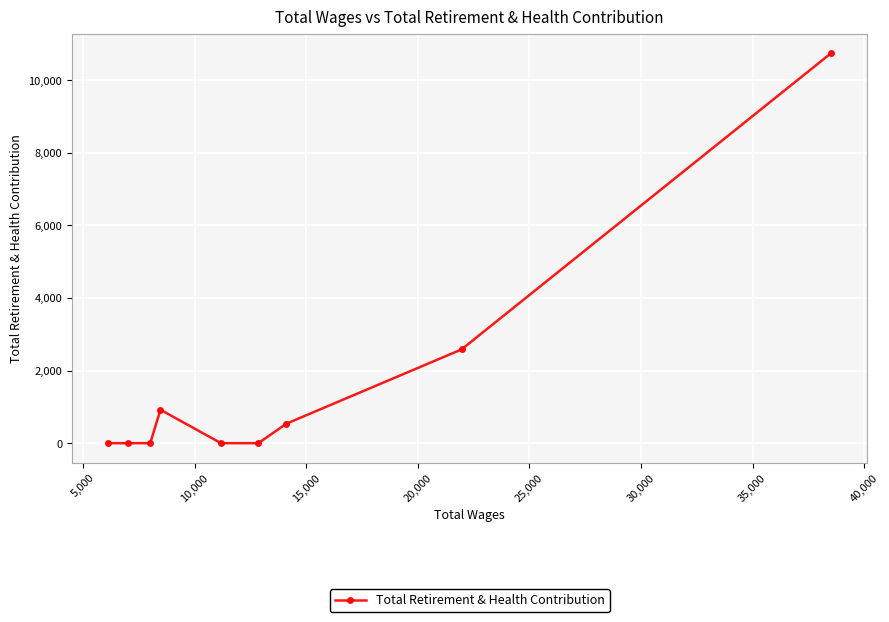

What is the average value?

1643